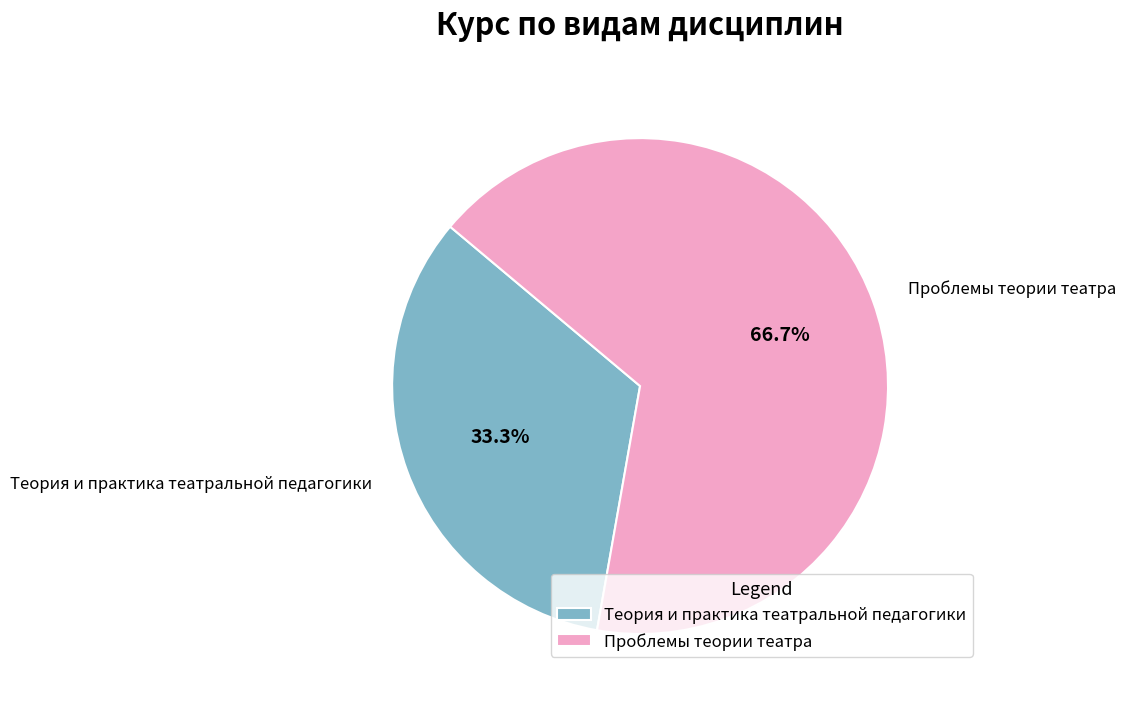

What percentage do Теория и практика театральной педагогики and Проблемы теории театра together represent?

100.0%